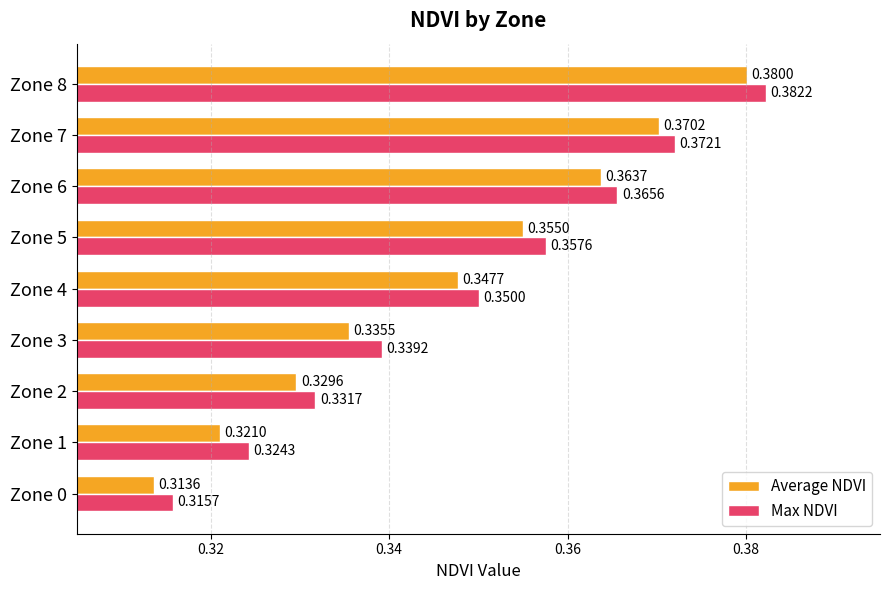

How many Max NDVI values are between 0 and 1?

9